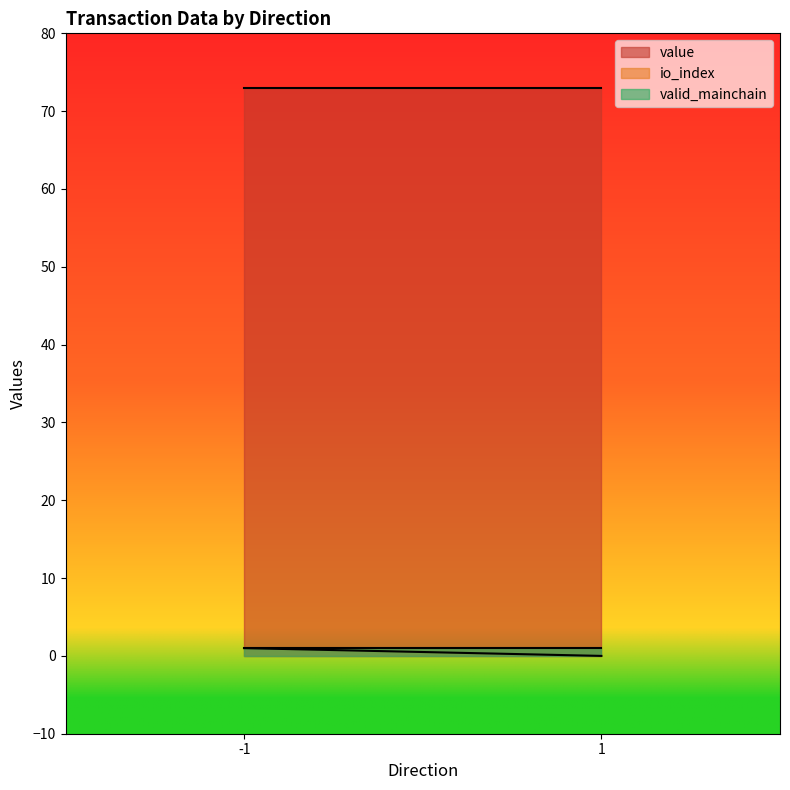

True or false: io_index and value intersect in this chart.

False